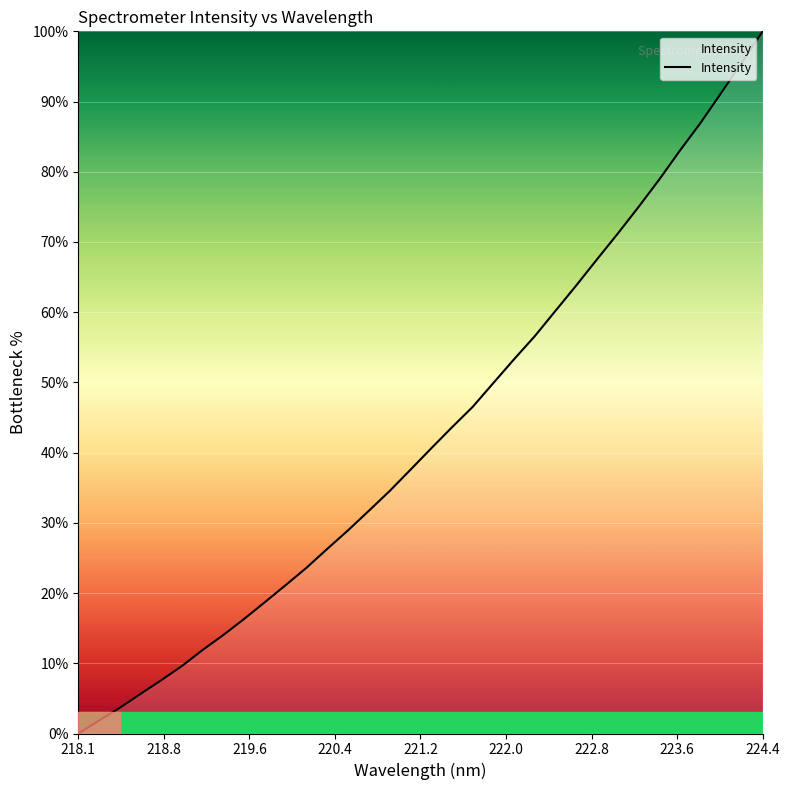

What is the maximum value shown in the chart?

100.0